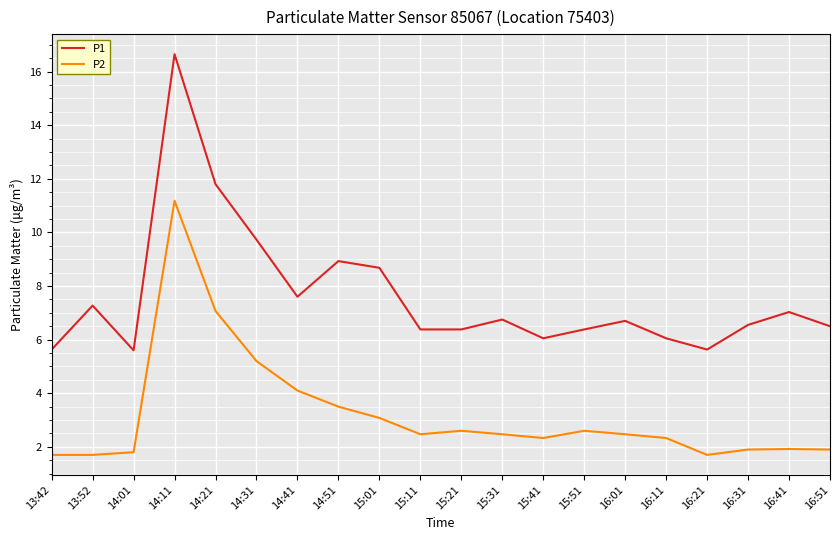

List the series in order of their peak value, highest first.

P1, P2